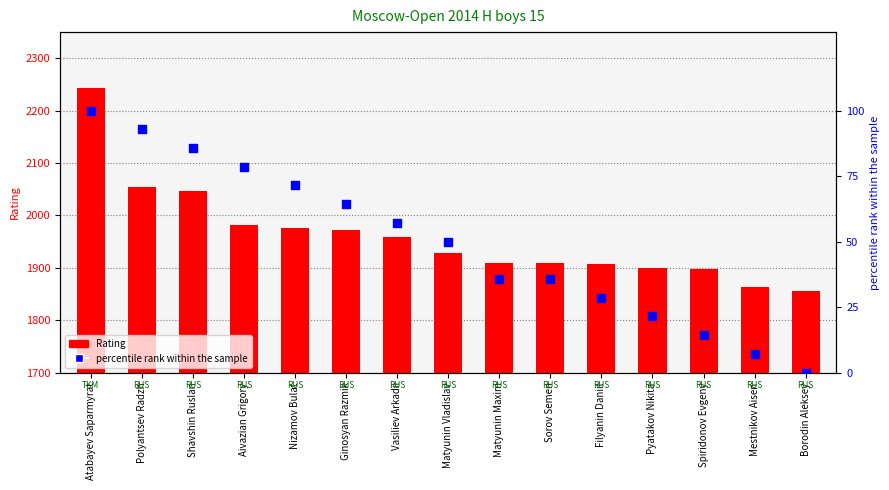

Which series reaches the minimum Y coordinate?

percentile rank within the sample